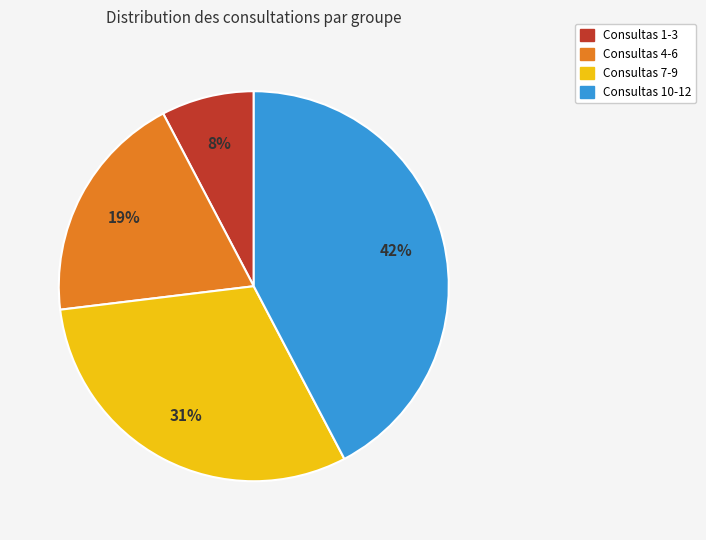

Is there a majority slice in this chart?

No